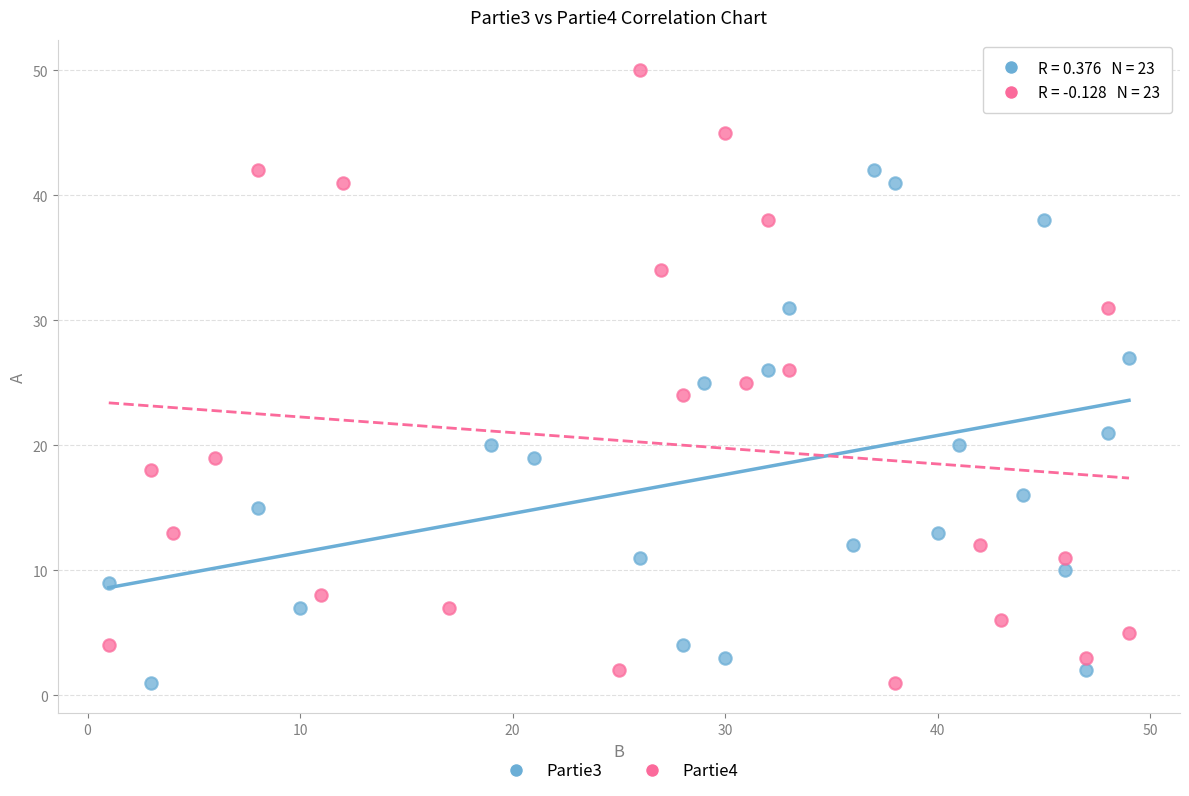

Which series reaches the maximum Y coordinate?

Partie4